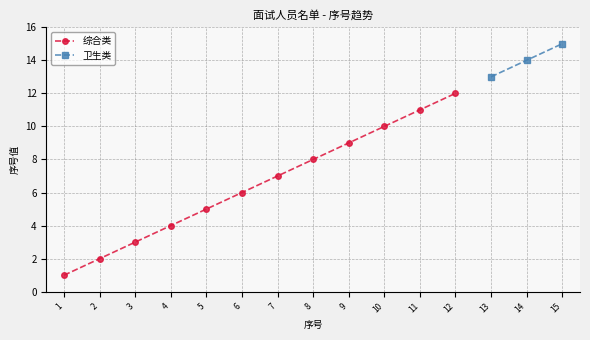

What is the maximum value for 综合类?

12